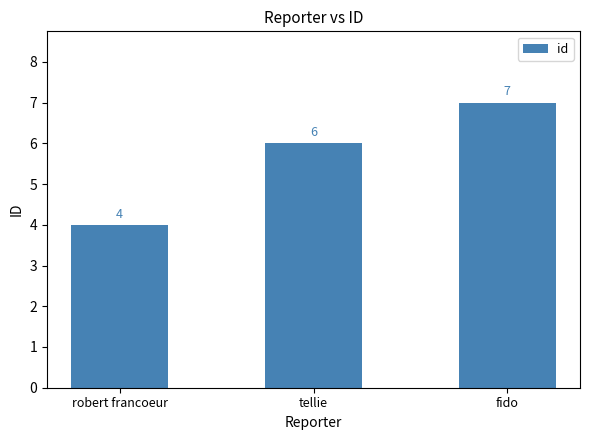

What is the average value?

6